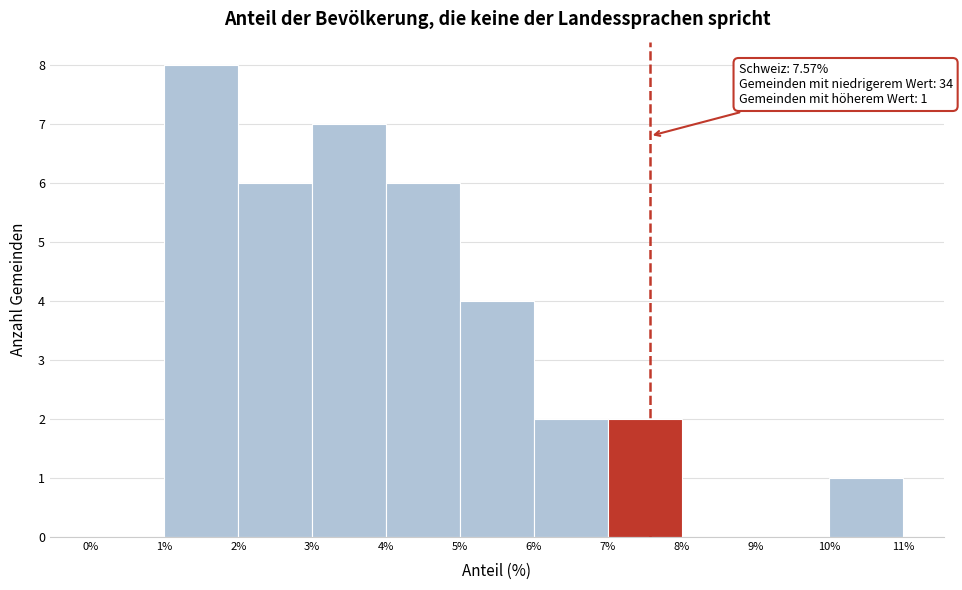

Over which range of the x-axis is the bar tallest?

1% to 2%